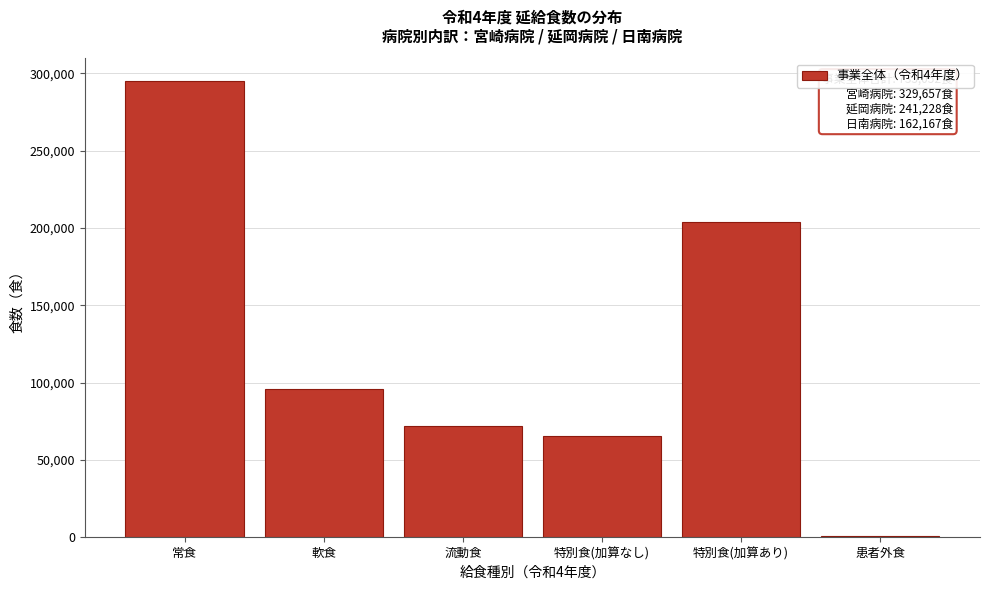

Reading left to right, transcribe all the data shown in this chart.

常食=294902	軟食=95749	流動食=72097	特別食(加算なし)=65864	特別食(加算あり)=203781	患者外食=659